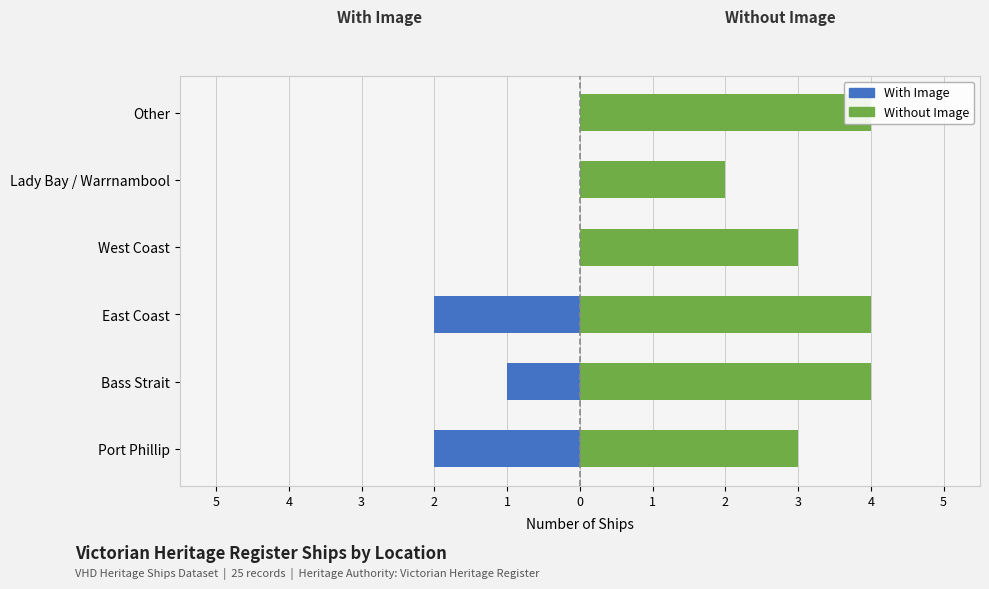

Are the bars grouped side by side (vs. stacked)?

Yes